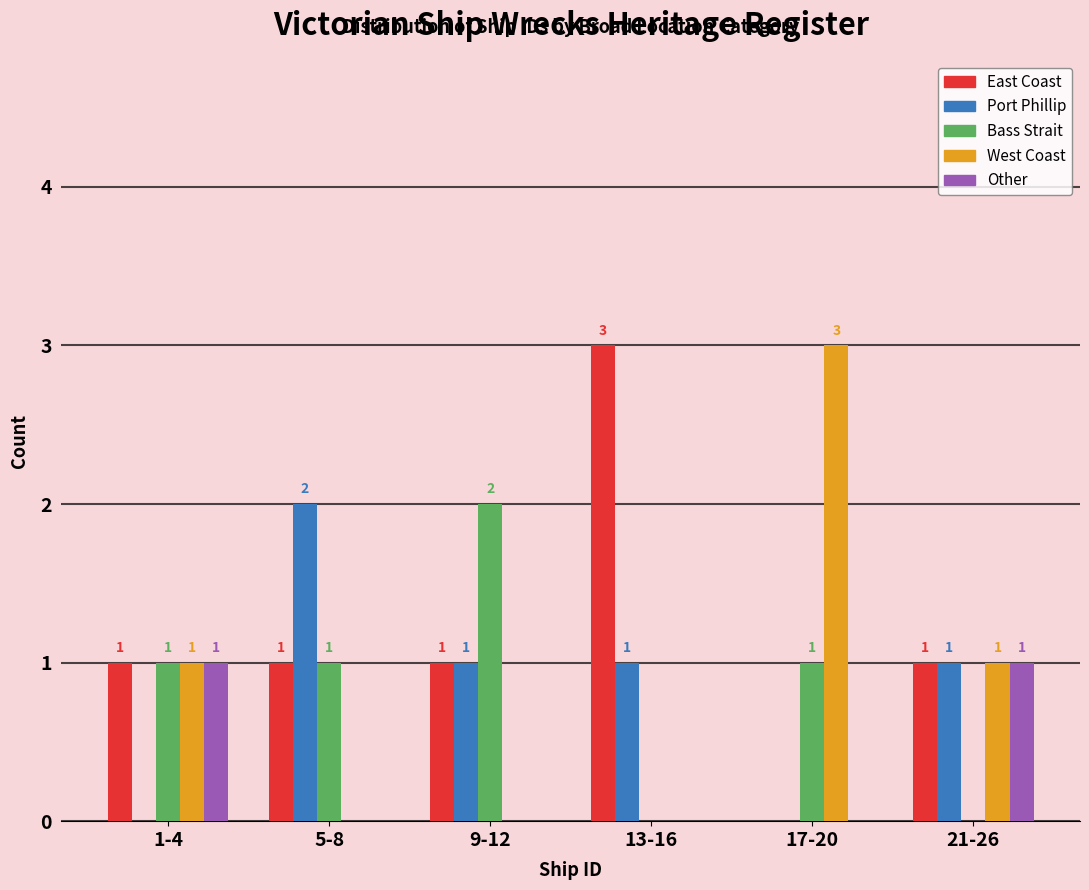

Reading left to right, what are all the values shown in this chart?

East Coast: 1-4=1	5-8=1	9-12=1	13-16=3	17-20=0	21-26=1
Port Phillip: 1-4=0	5-8=2	9-12=1	13-16=1	17-20=0	21-26=1
Bass Strait: 1-4=1	5-8=1	9-12=2	13-16=0	17-20=1	21-26=0
West Coast: 1-4=1	5-8=0	9-12=0	13-16=0	17-20=3	21-26=1
Other: 1-4=1	5-8=0	9-12=0	13-16=0	17-20=0	21-26=1